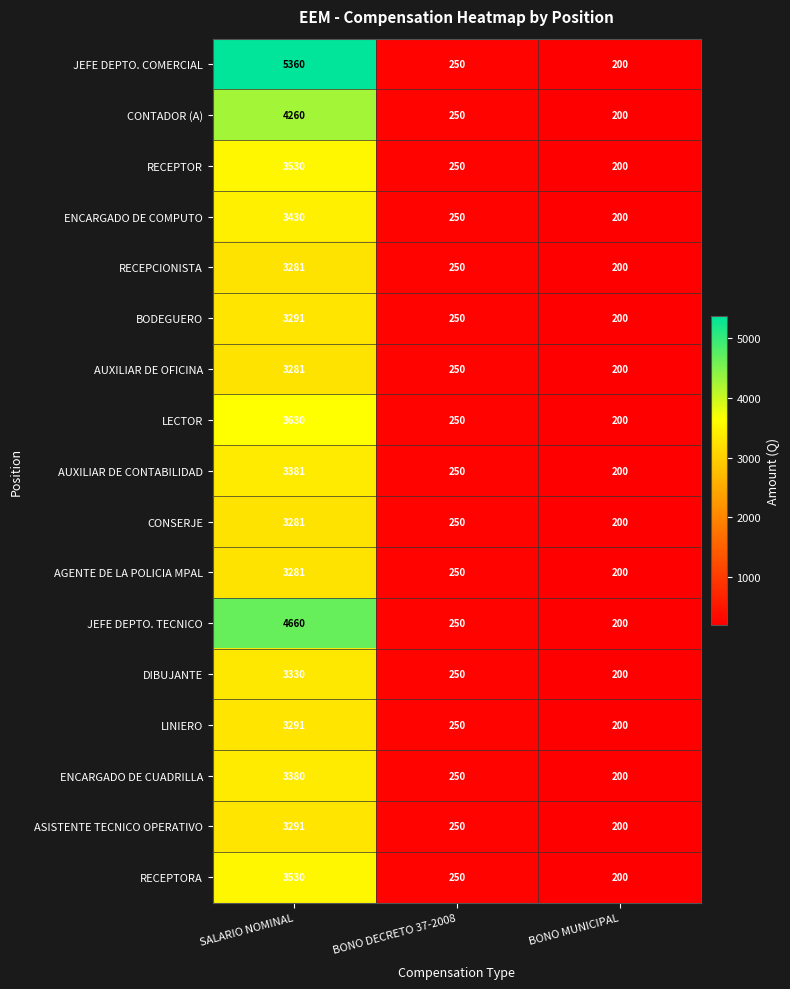

Which category has the lowest value in the AUXILIAR DE OFICINA series?

BONO MUNICIPAL